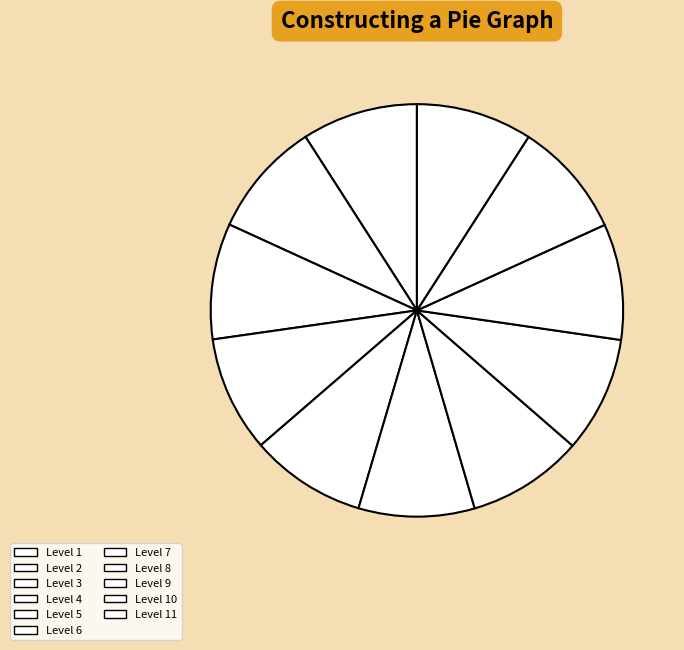

What percentage is NOT represented by Level 2?

90.9%